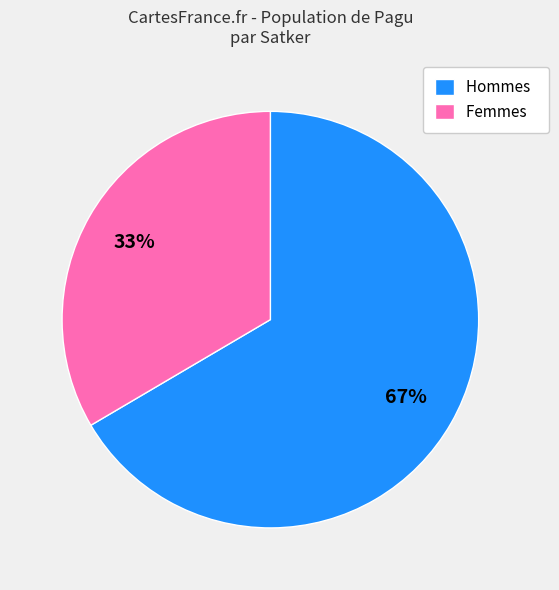

Is there a majority slice in this chart?

Yes